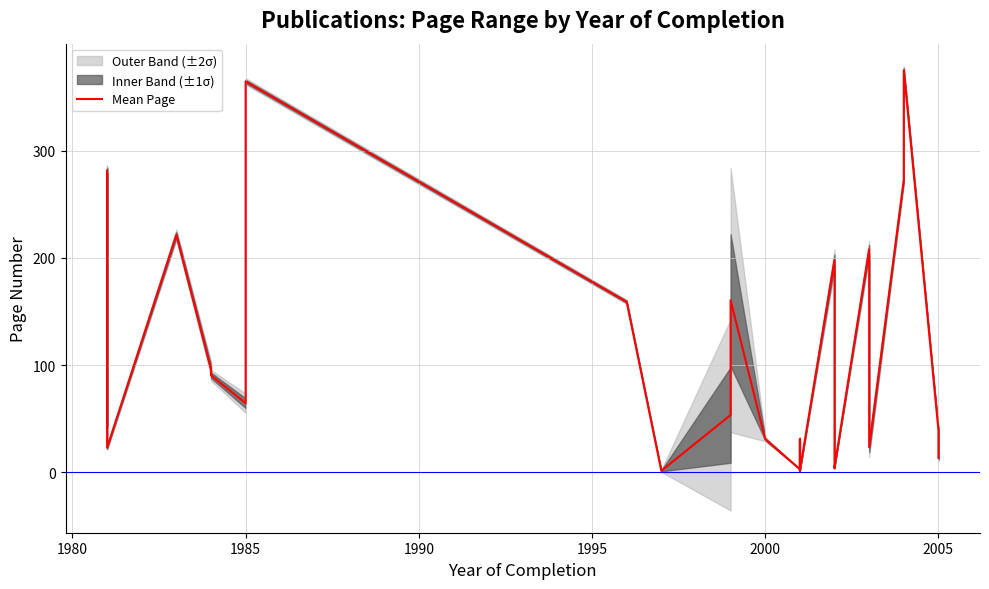

What is the value of the 27th point from the left?

273.0